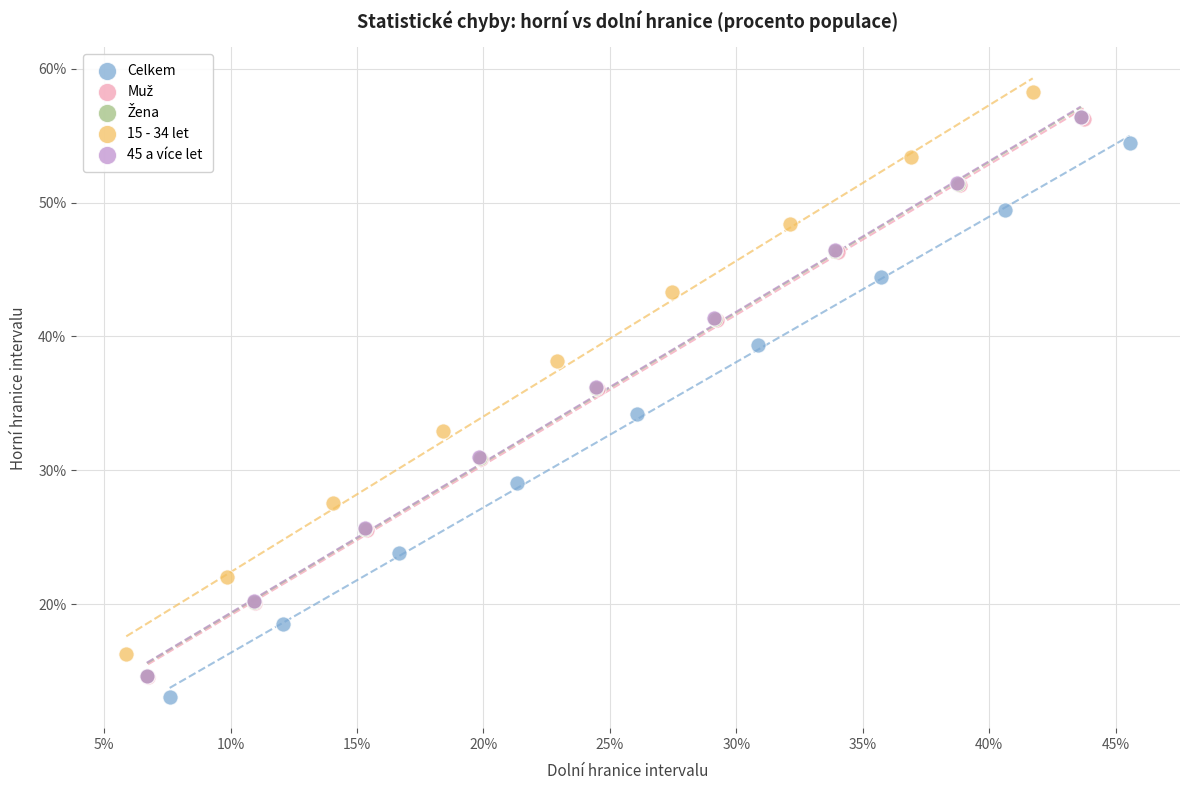

Which series has the largest Y range (max minus min)?

15 - 34 let